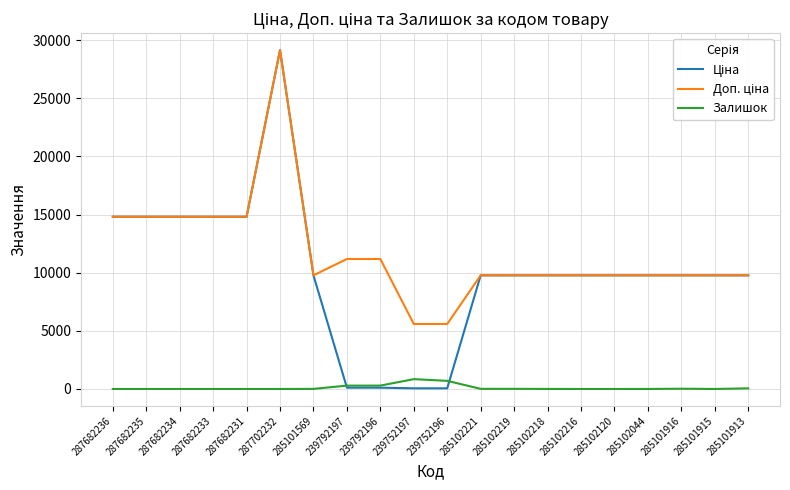

At which category is the sum across all series the highest?

287702232